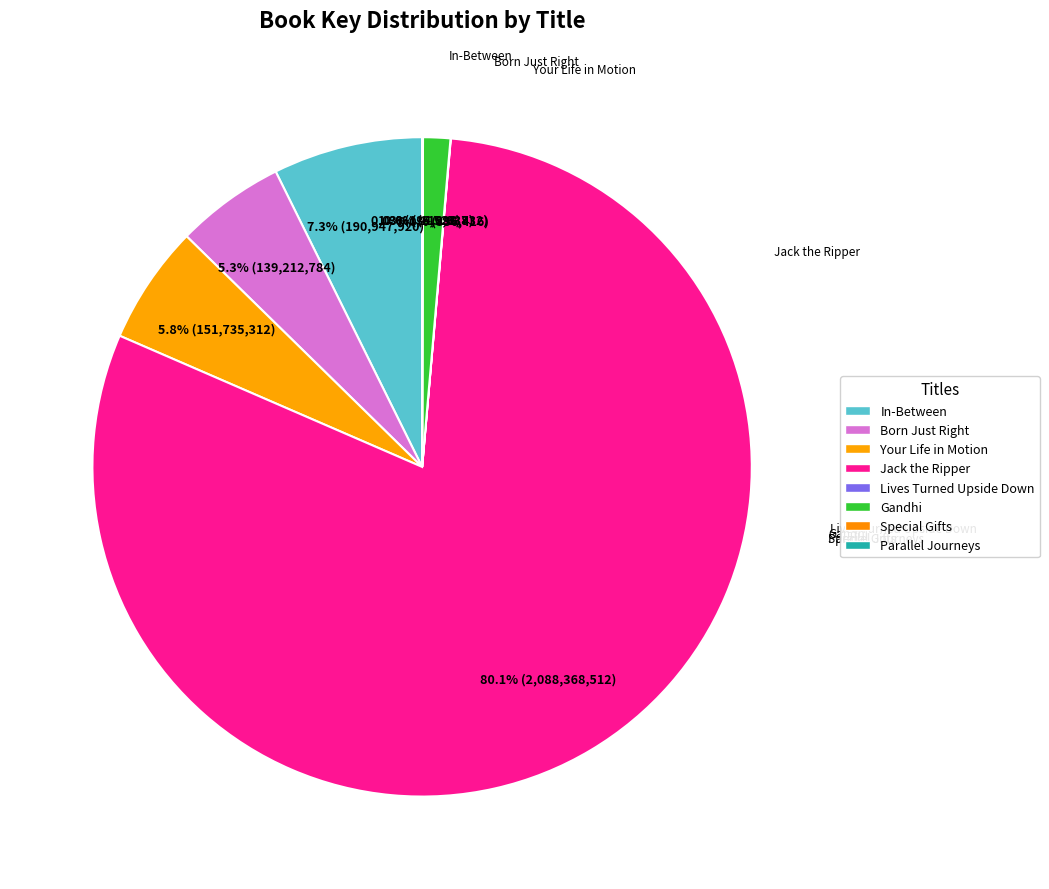

What is the ratio of the value at Gandhi to the value at Your Life in Motion?

0.2